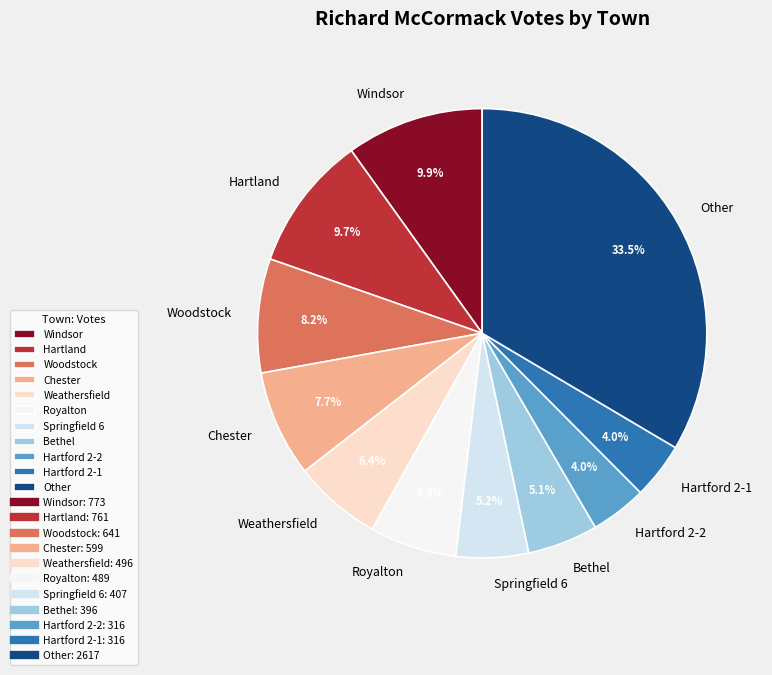

What is the largest slice in the pie chart?

Other